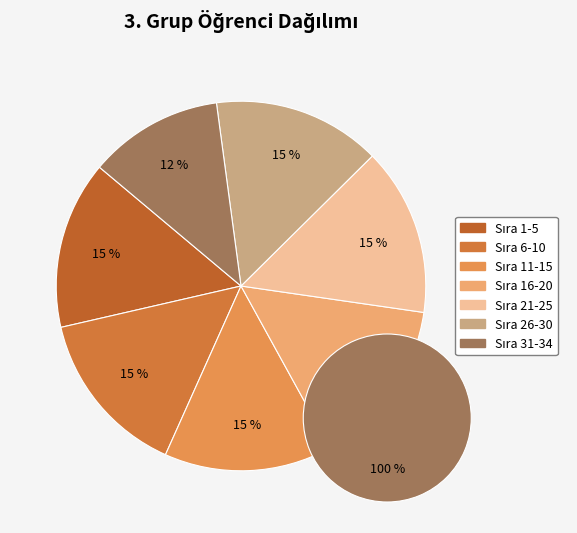

Is it true that 11-15 is 27% of the pie?

False